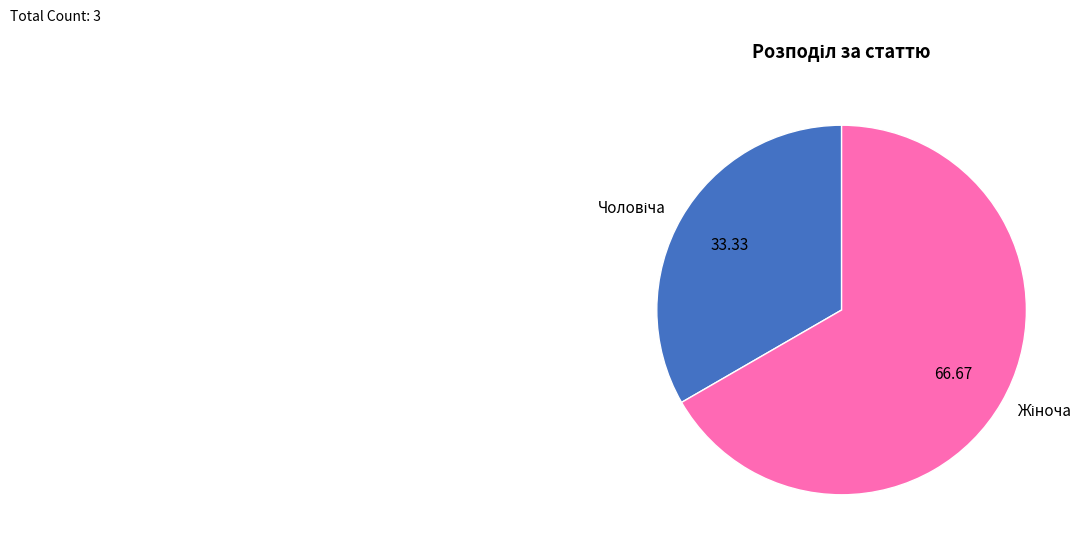

How many slices are in this pie chart?

2